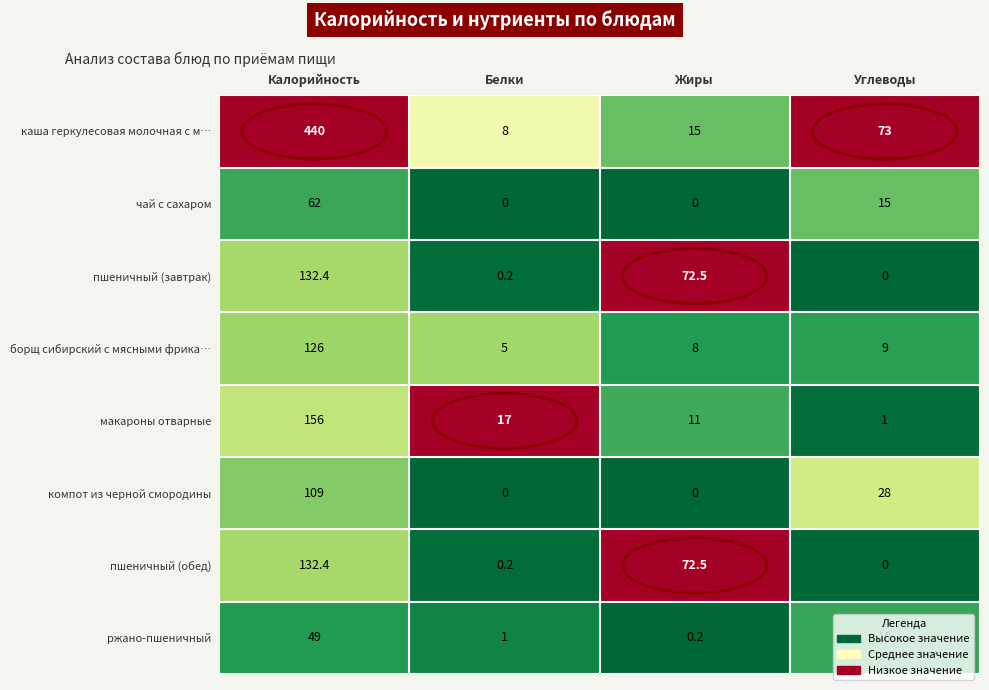

What is the difference between the maximum and minimum values in the пшеничный (обед) series?

132.4